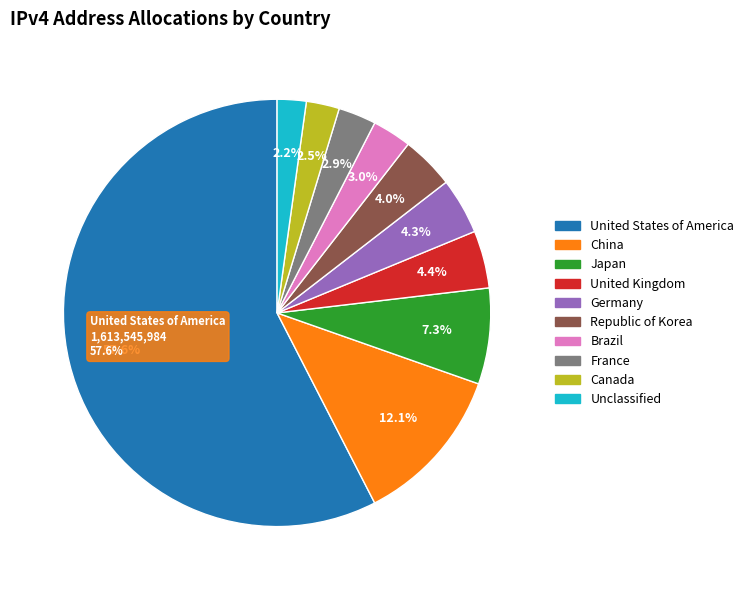

What percentage is NOT represented by Germany?

95.7%